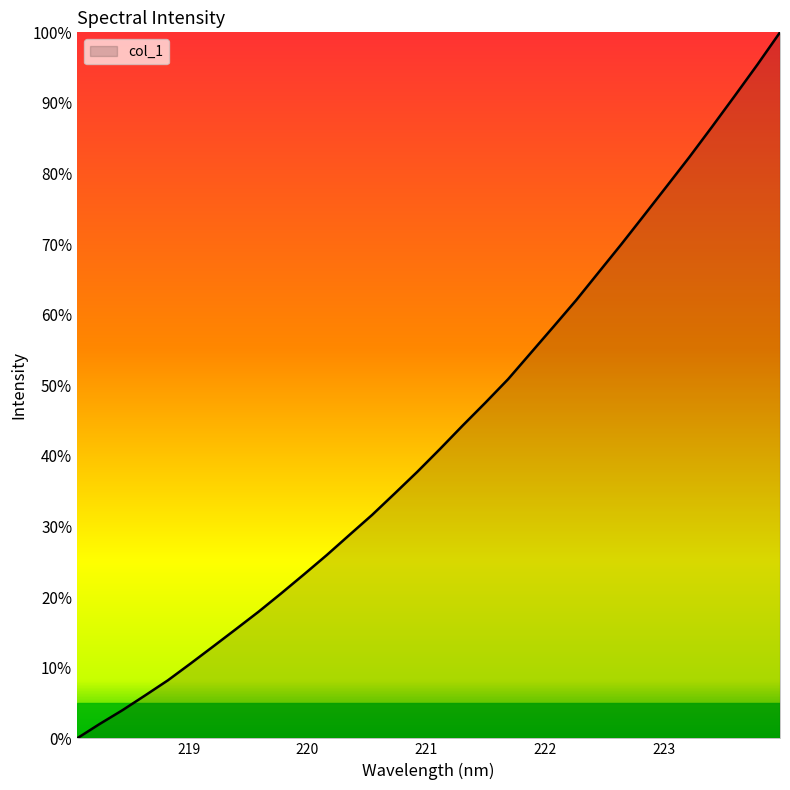

What is the greatest value displayed?

100.0